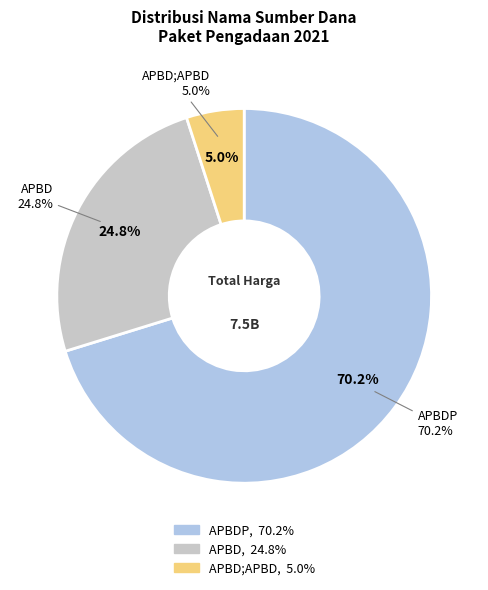

What is the largest slice in the pie chart?

APBDP